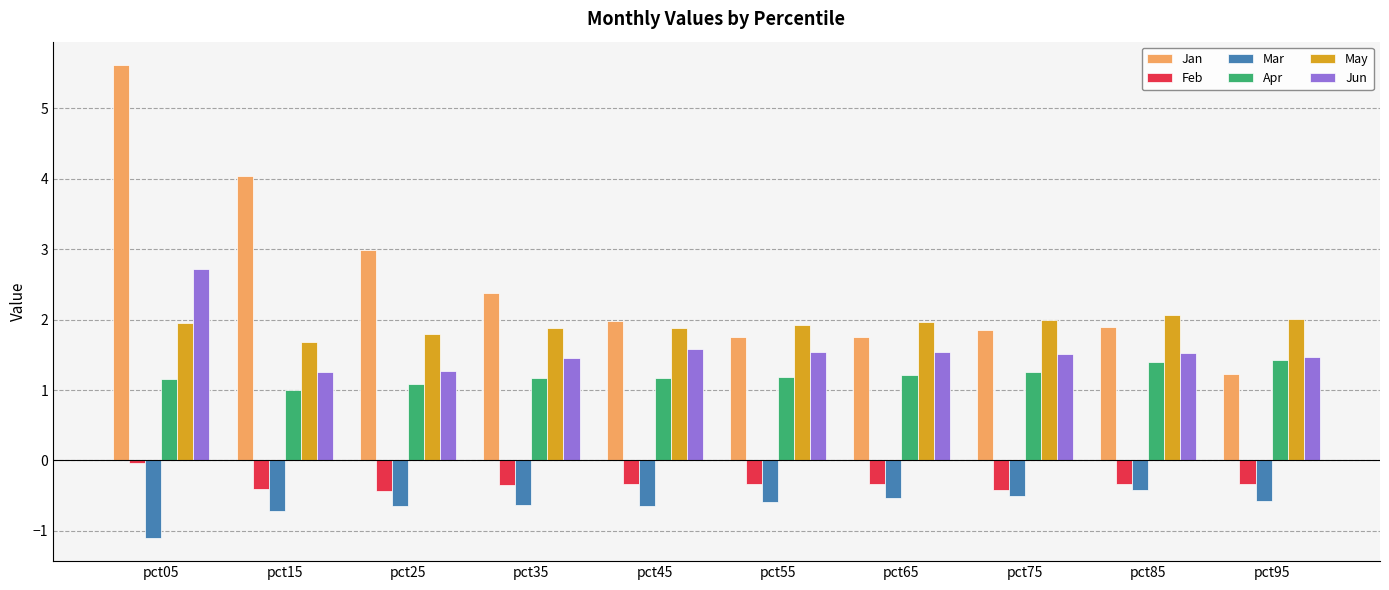

How many bars are there in each group?

6